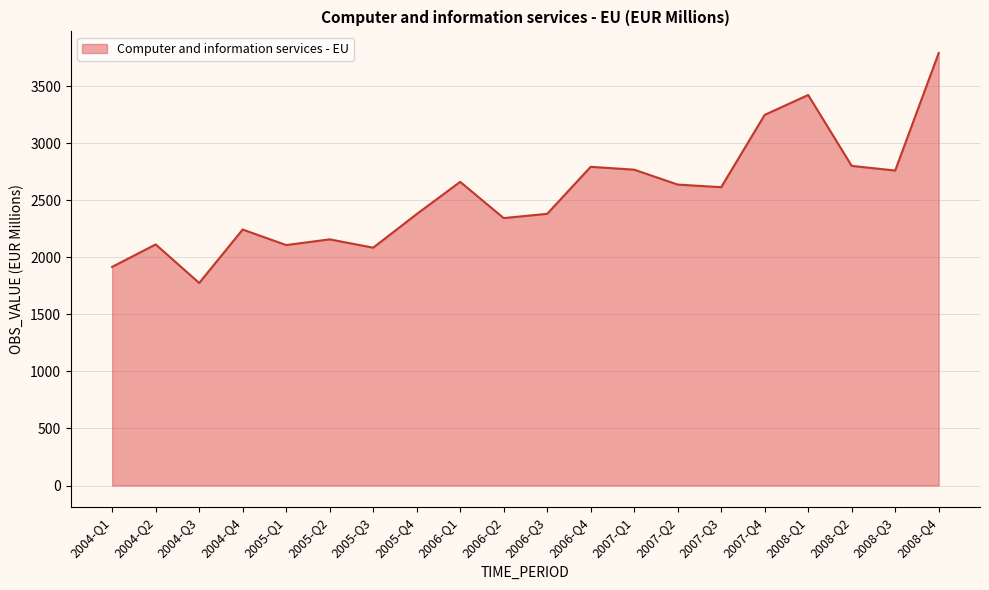

What position from the right is 2004-Q2?

19